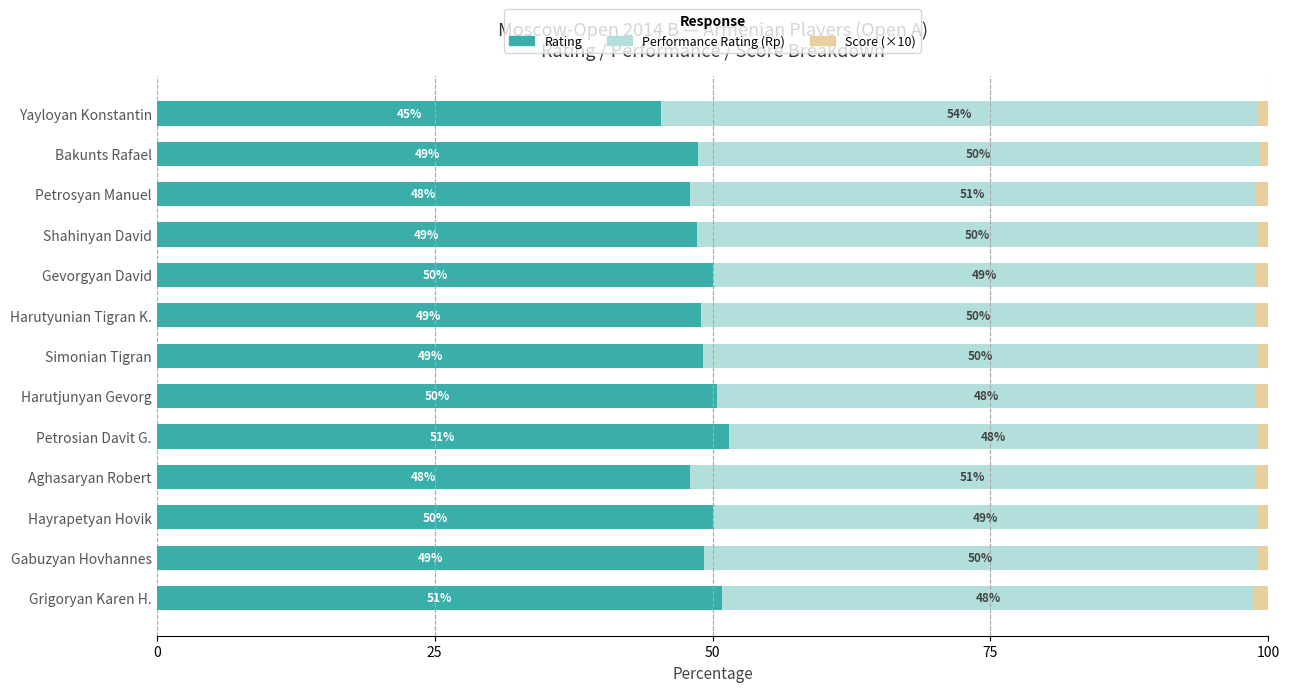

The Rating series shows 86.0 at Shahinyan David. True or false?

False